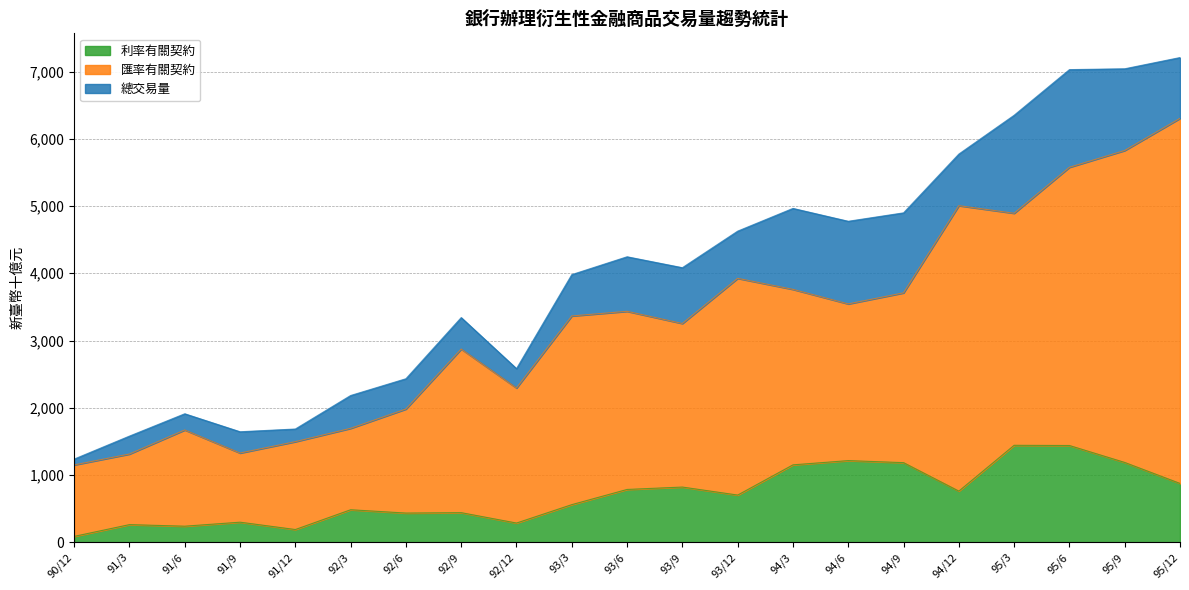

Which series has the largest total across all categories?

總交易量